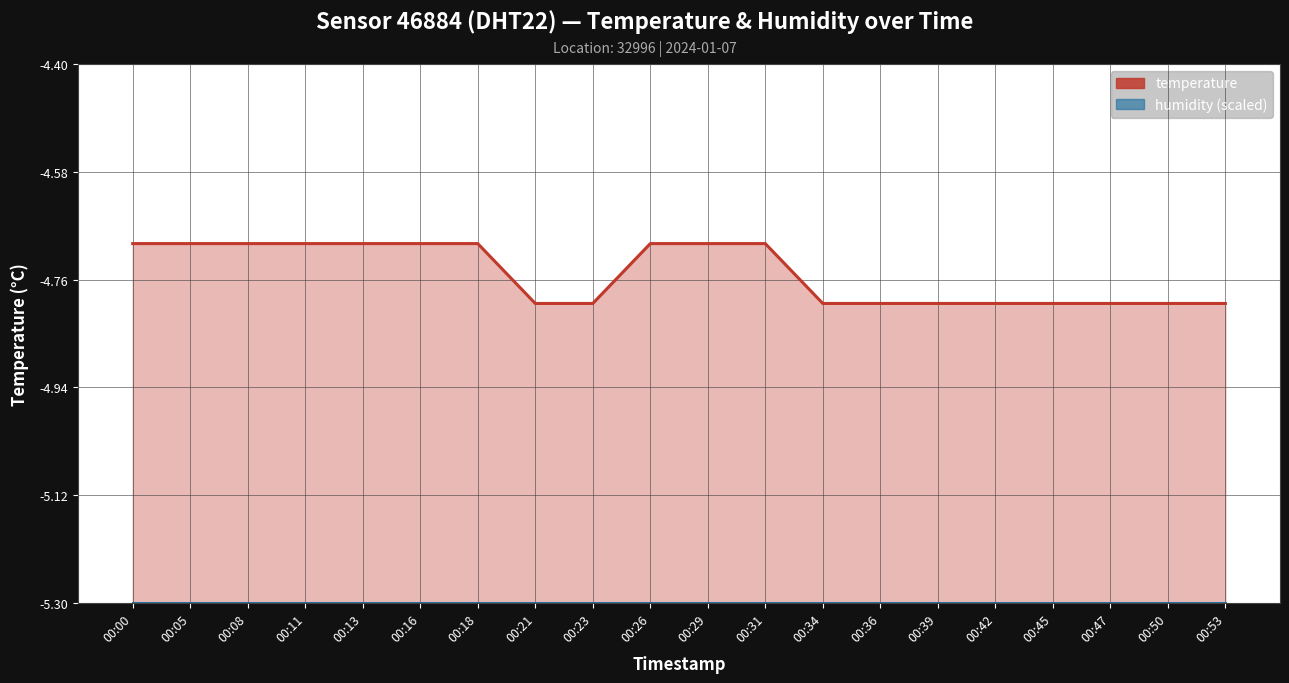

At which label does humidity (scaled) reach its peak?

00:00